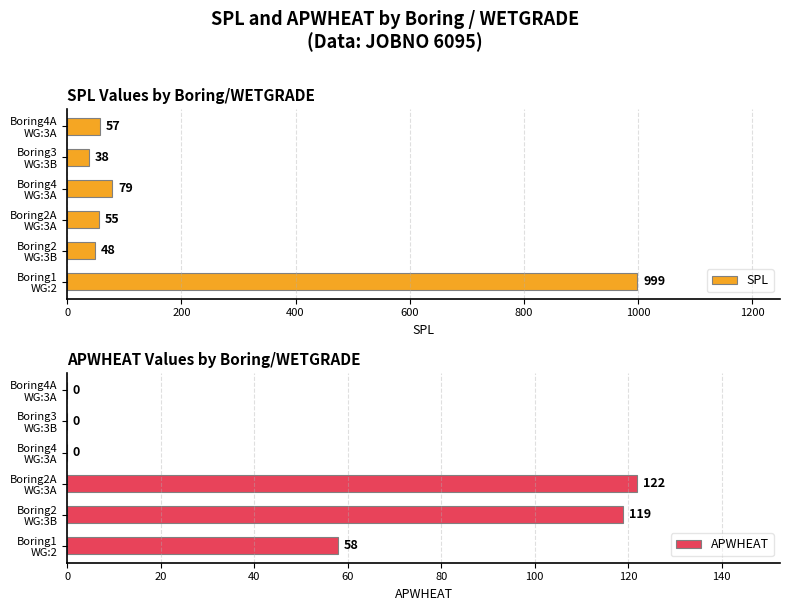

Which series has the largest total across all categories?

SPL